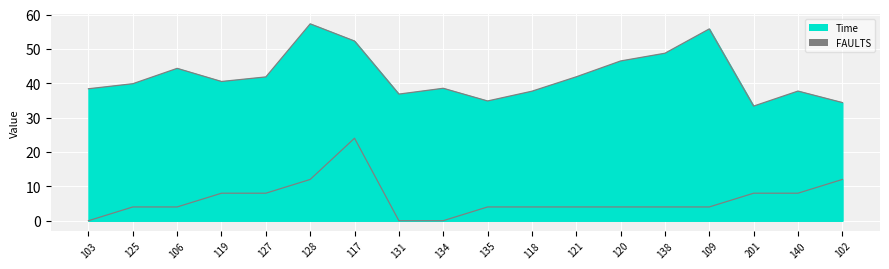

List the labels in order of Time (line) value, largest first.

128, 109, 117, 138, 120, 106, 121, 127, 119, 125, 134, 103, 140, 118, 131, 135, 102, 201